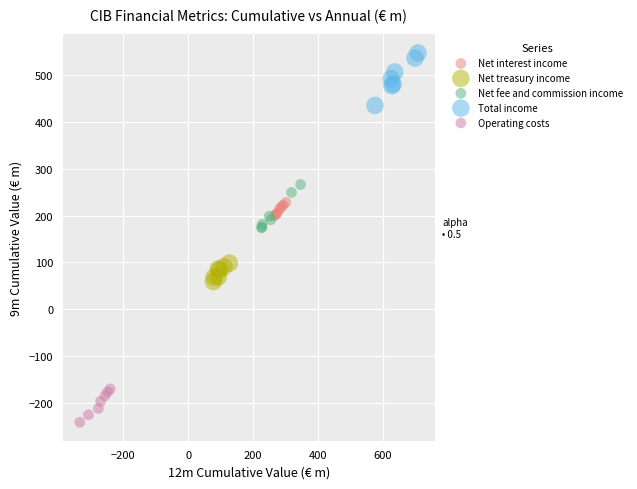

Which series contains the highest Y value?

Total income